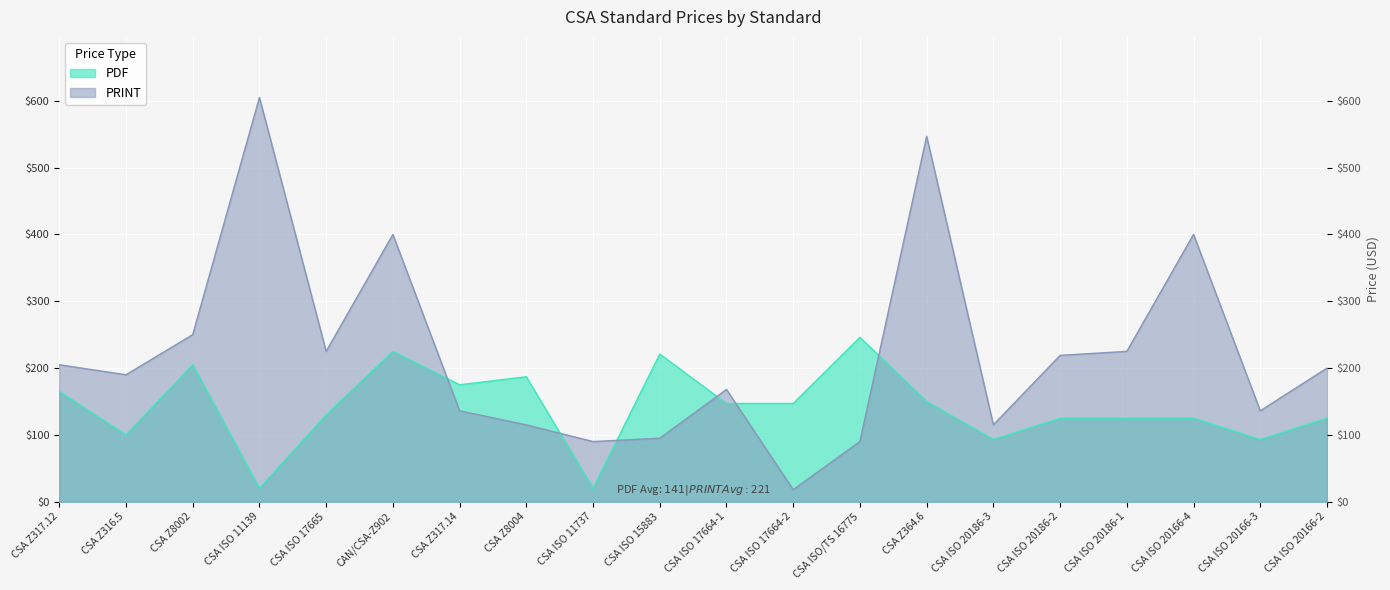

At which category does PRINT reach its first local valley?

CSA Z316.5